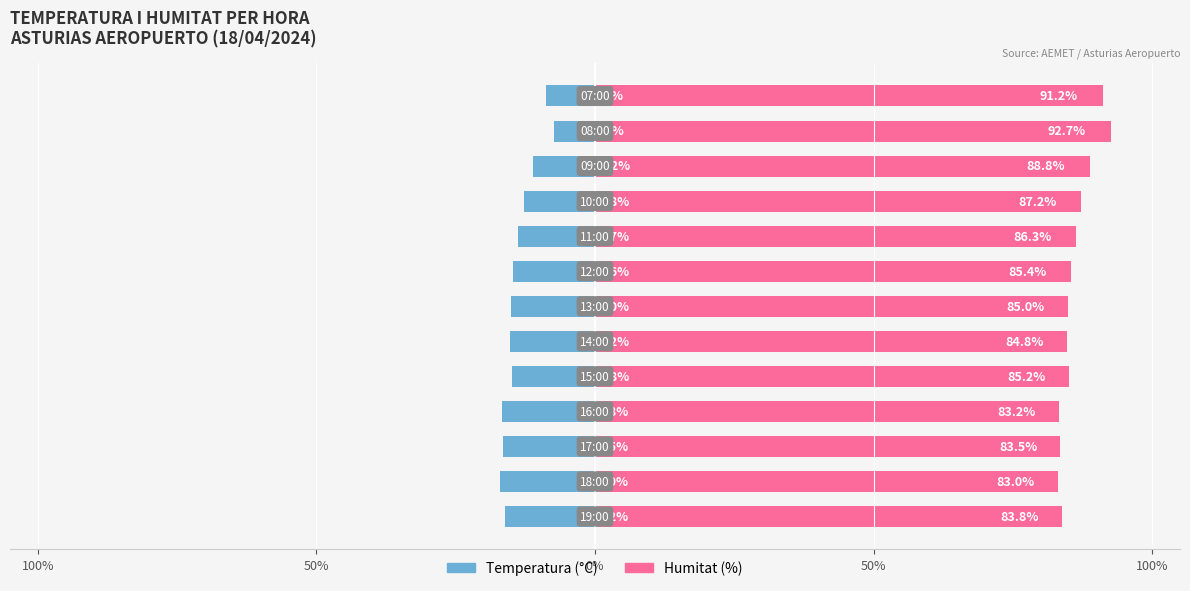

How many data points does each series have?

13